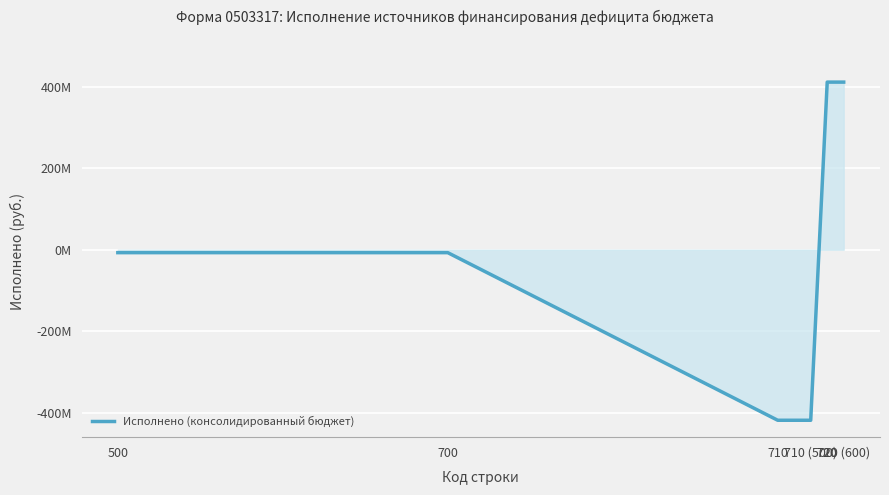

The value at 500 is -7216393.7. True or false?

True